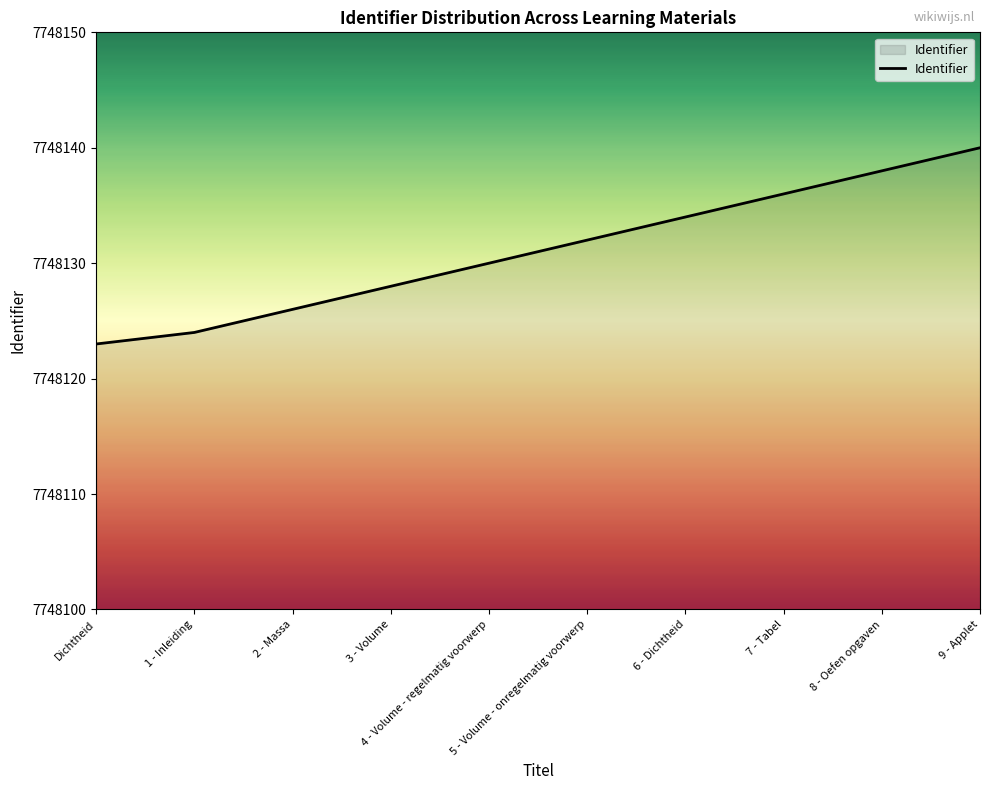

What is the sum of all values?

77481311